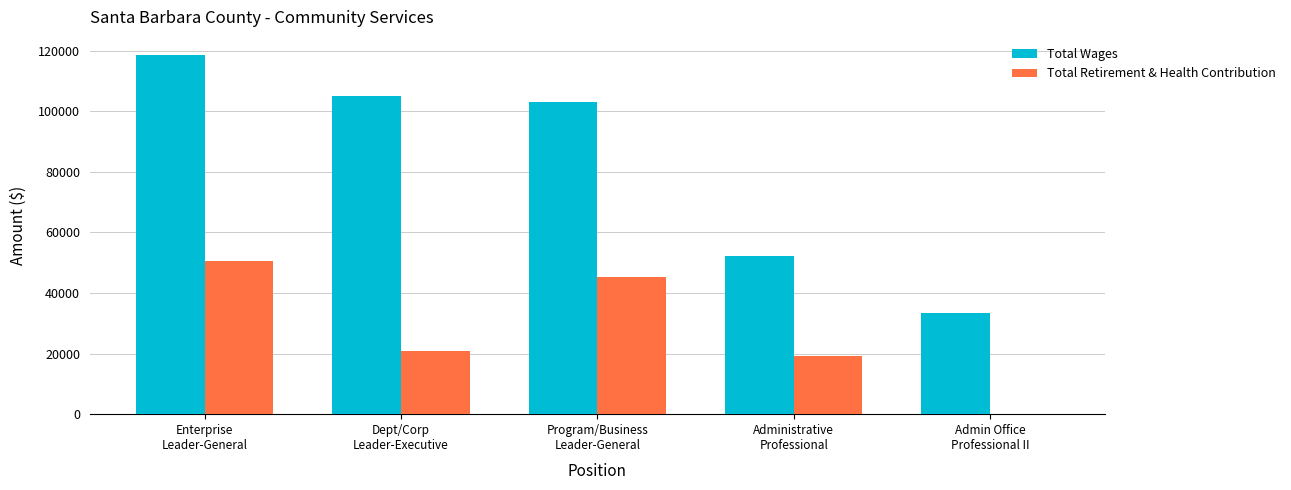

What is the sum of all Total Retirement & Health Contribution values?

135773